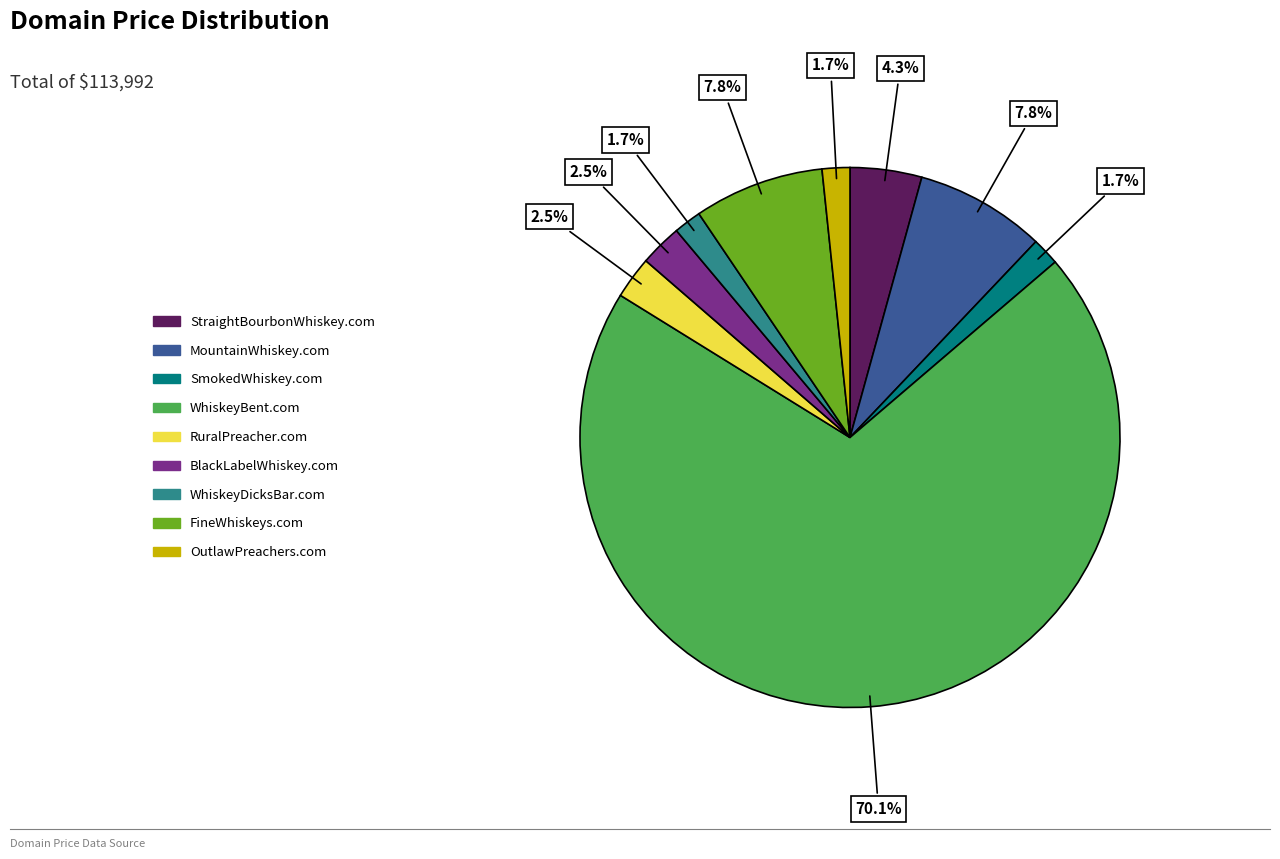

What is the total percentage of OutlawPreachers.com and RuralPreacher.com?

4.2%